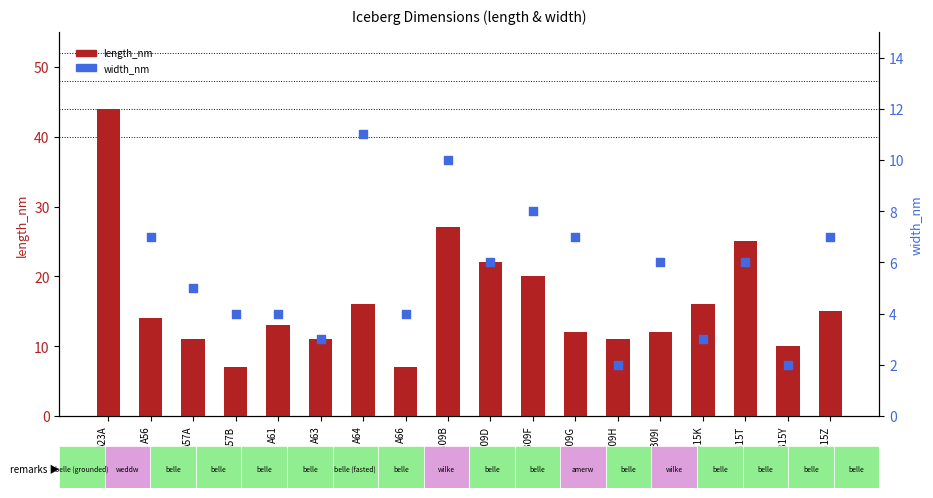

What are all the series names shown in the legend?

length_nm, width_nm